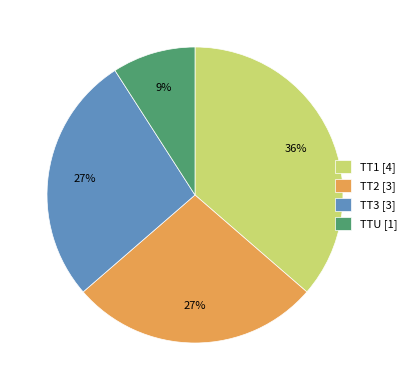

Which has a higher value, TTU or TT2?

TT2